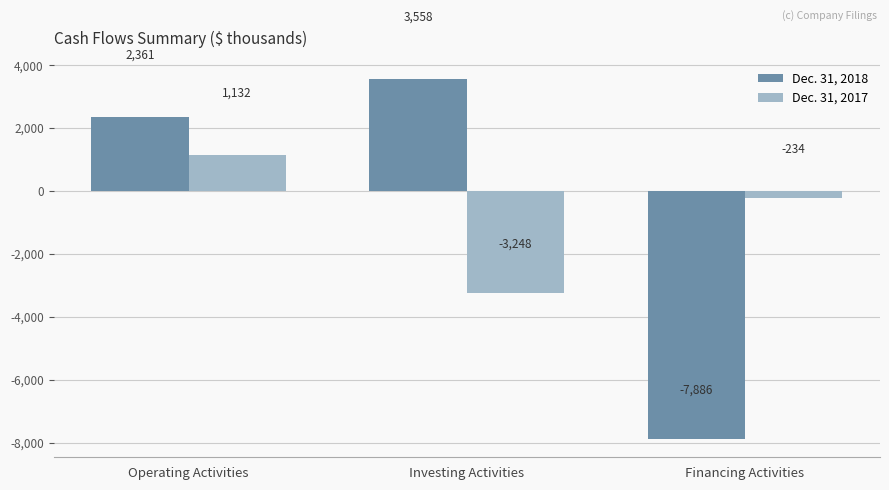

Reading left to right, extract all data points from this chart.

Dec. 31, 2018: Operating Activities=2361	Investing Activities=3558	Financing Activities=-7886
Dec. 31, 2017: Operating Activities=1132	Investing Activities=-3248	Financing Activities=-234